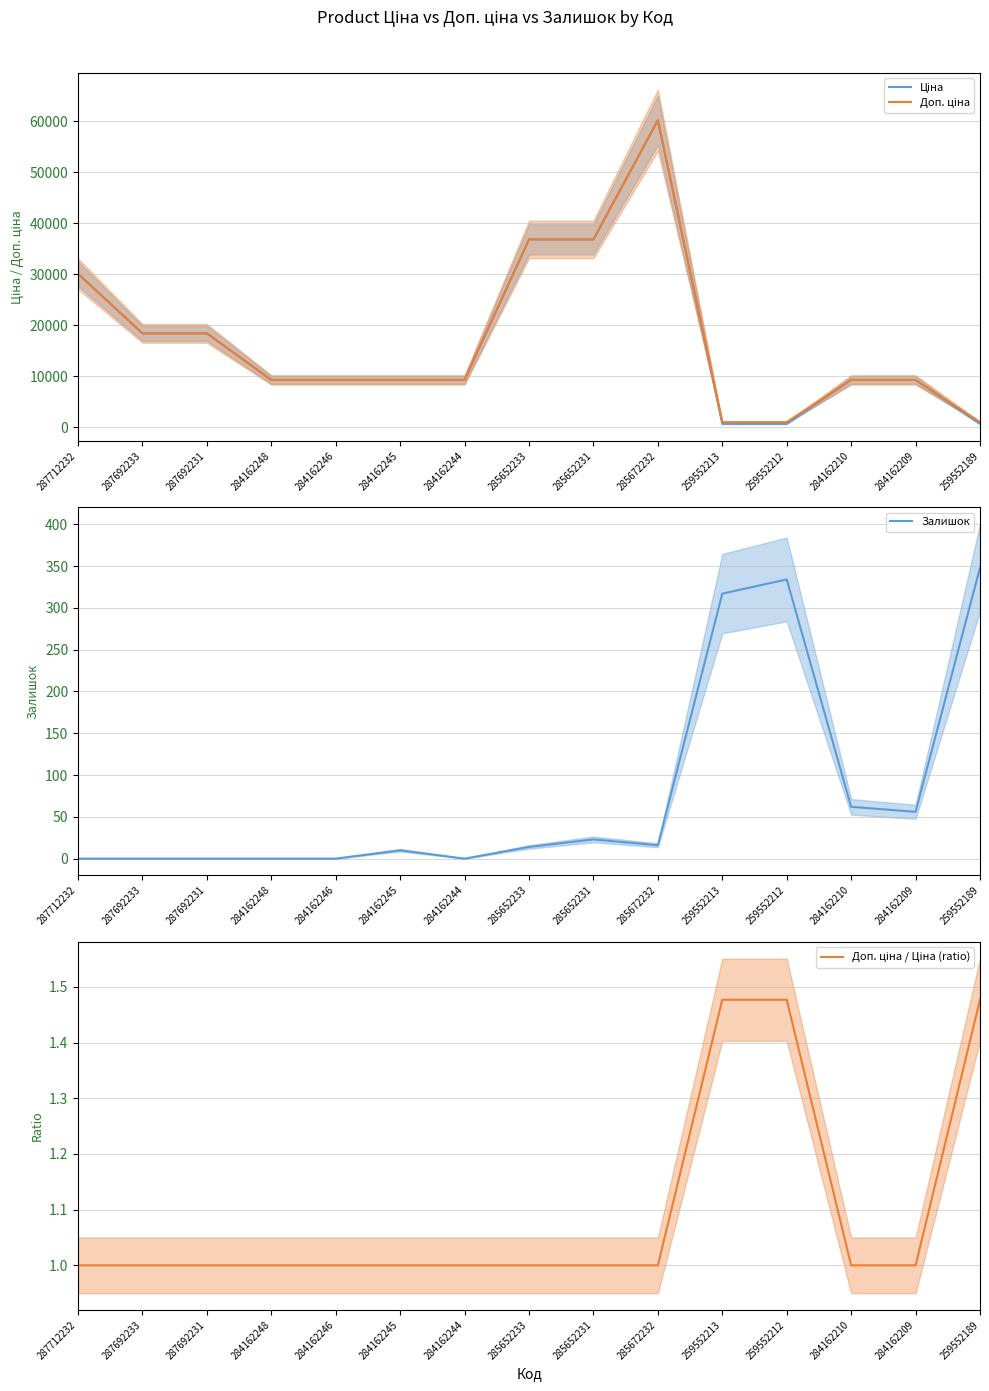

Is this an area chart (filled region under the line)?

No